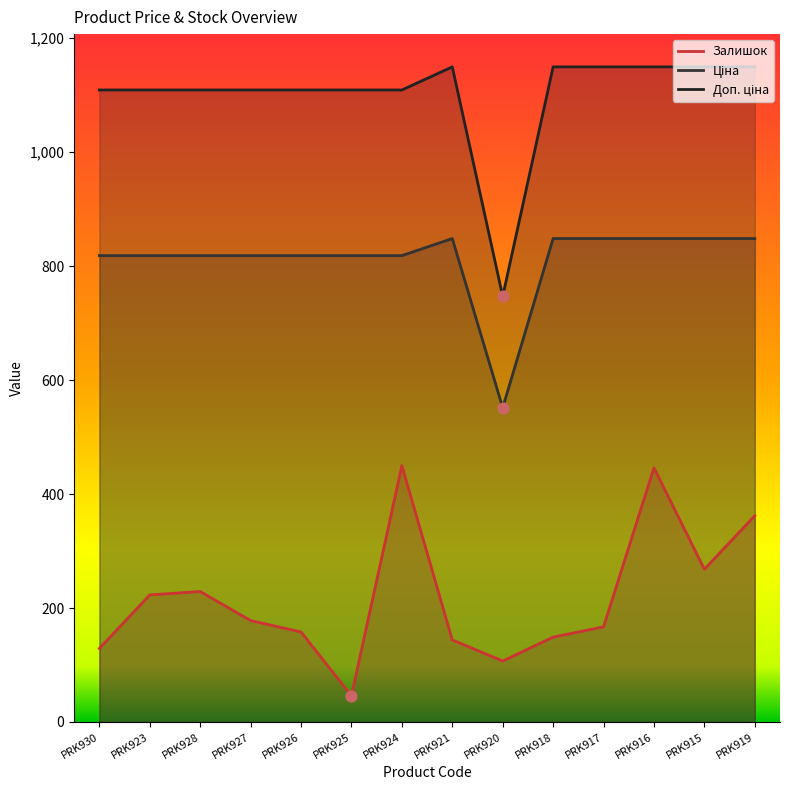

Which series has the largest total across all categories?

Доп. ціна